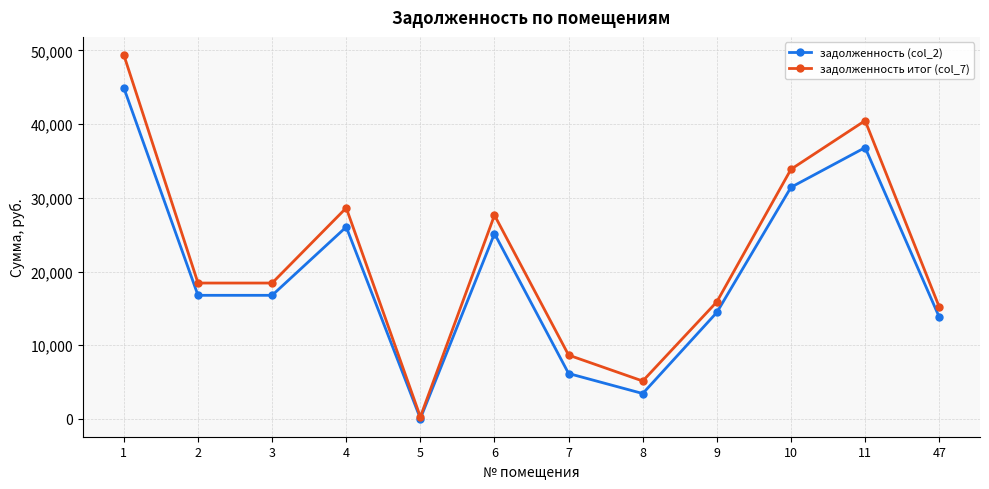

True or false: задолженность итог (col_7) has more than 0 interior local peaks.

True